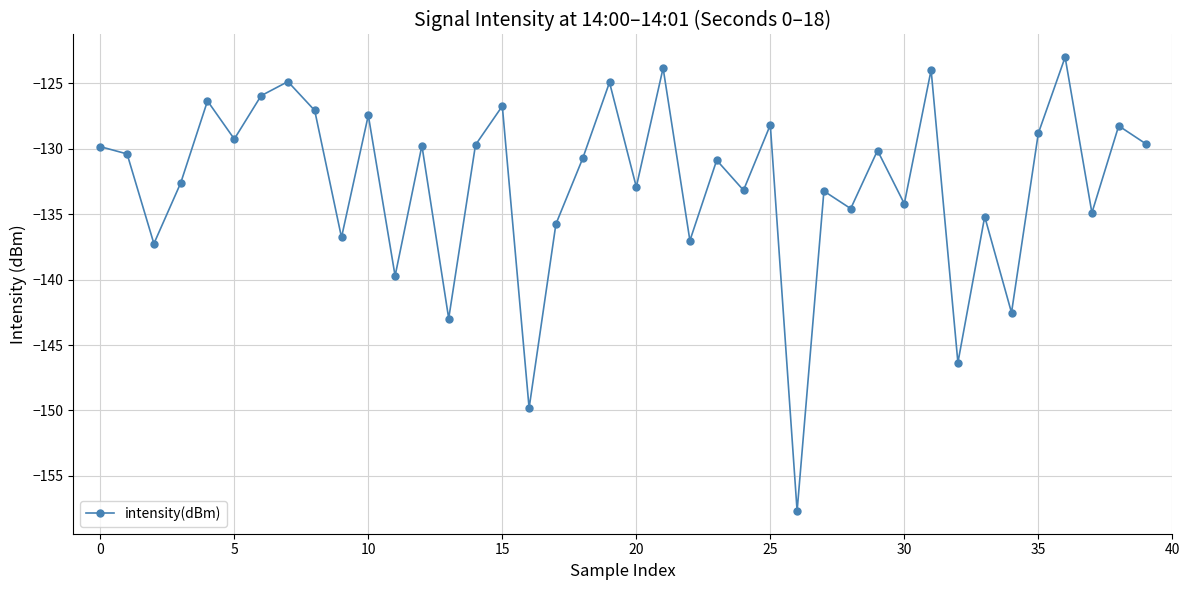

What is the value of the 4th point from the left?

-132.6